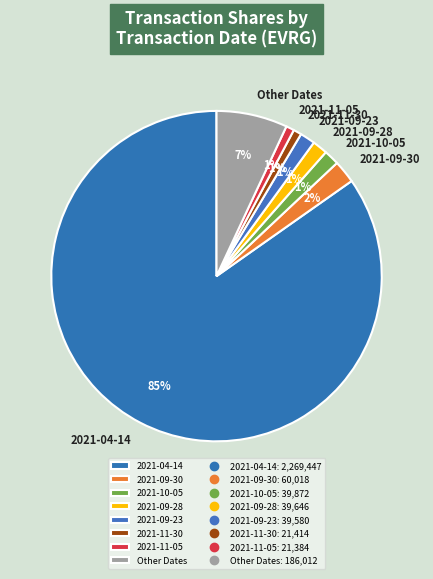

To the nearest percent, what is the combined percentage of Other Dates and 2021-11-30?

8%